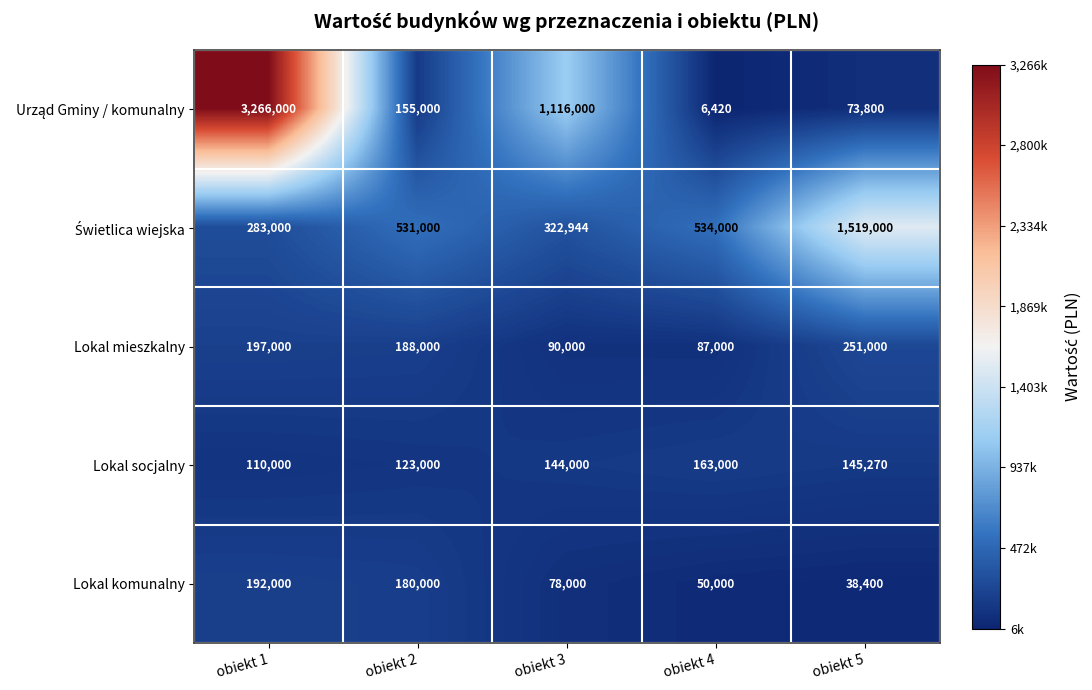

What is the total value across all series at obiekt 1?

4048000